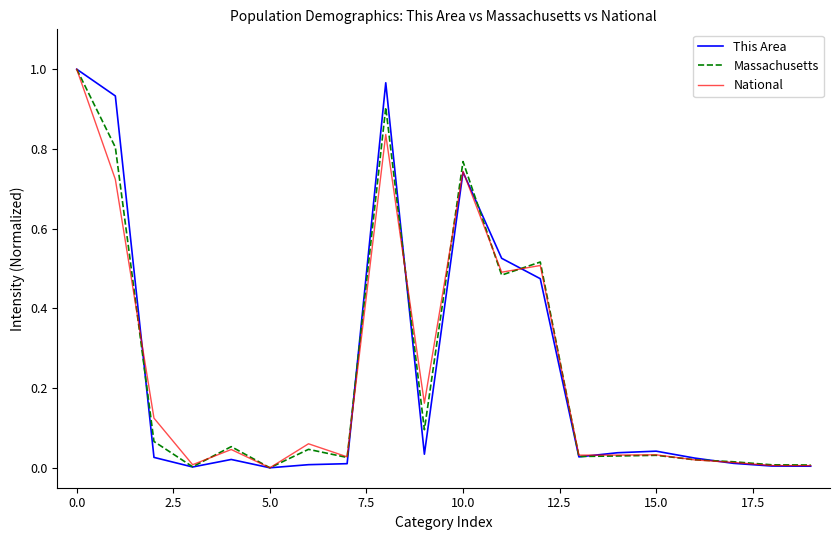

What is the difference between the second highest and second lowest values in the This Area series?

1.0